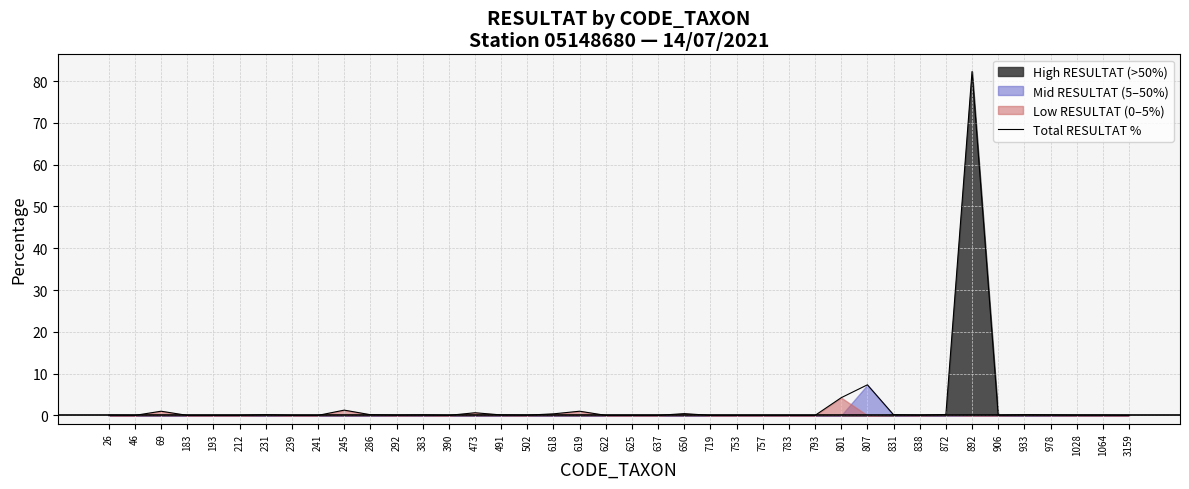

What is the maximum value shown in the chart?

82.3